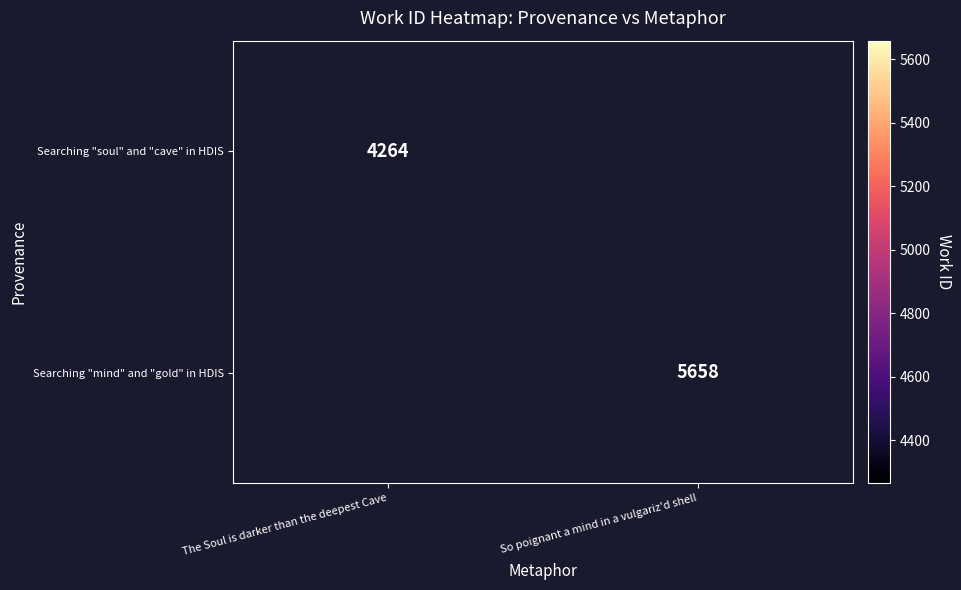

Is it true that Searching "soul" and "cave" in HDIS equals 1975.3 at The Soul is darker than the deepest Cave?

False